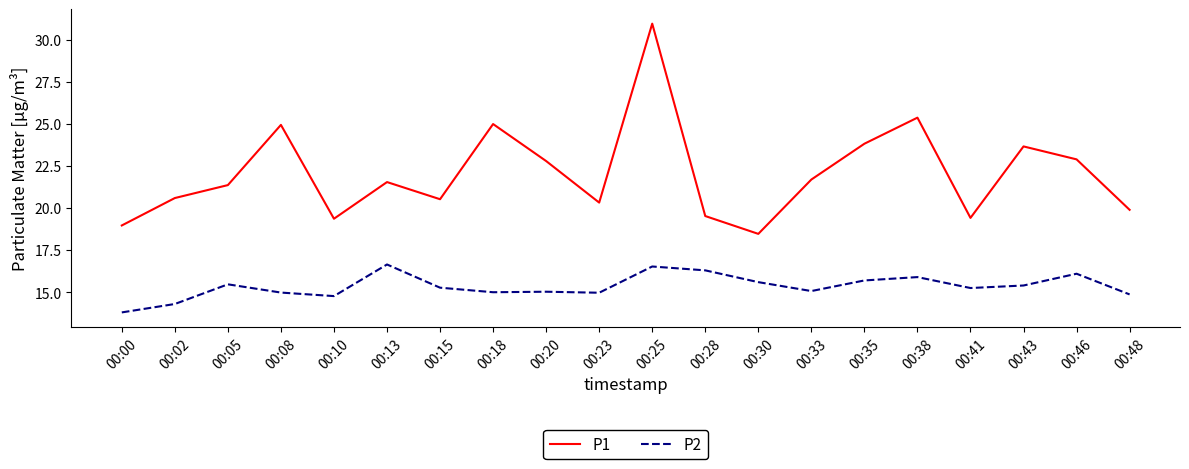

In P2, how many points are lower than both neighbors (excluding endpoints)?

5